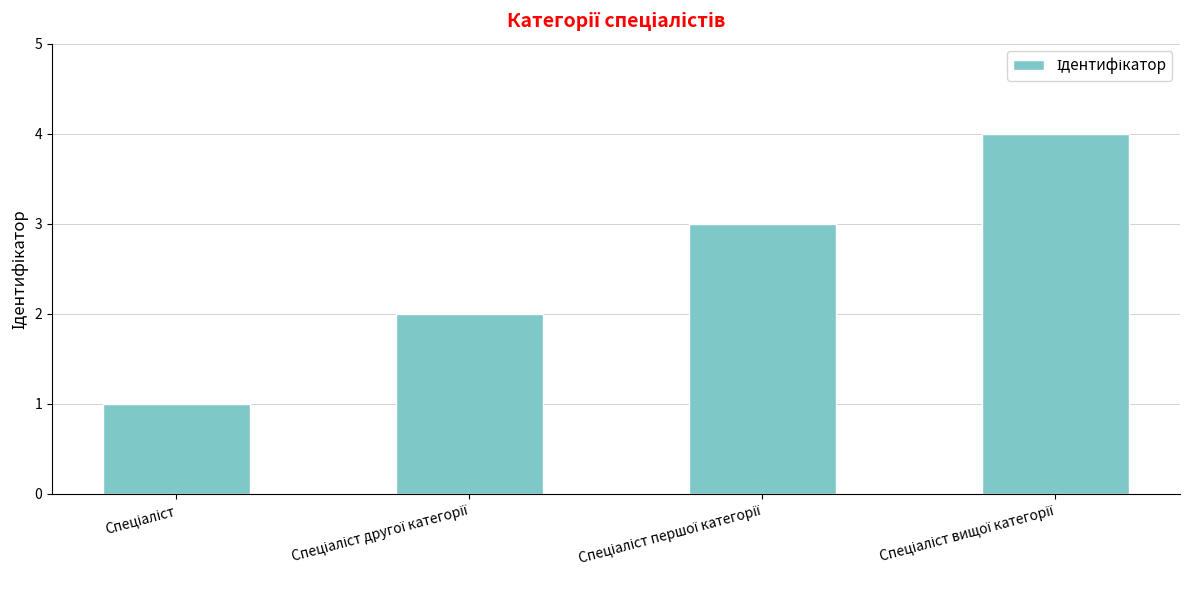

What is the sum of all values?

10